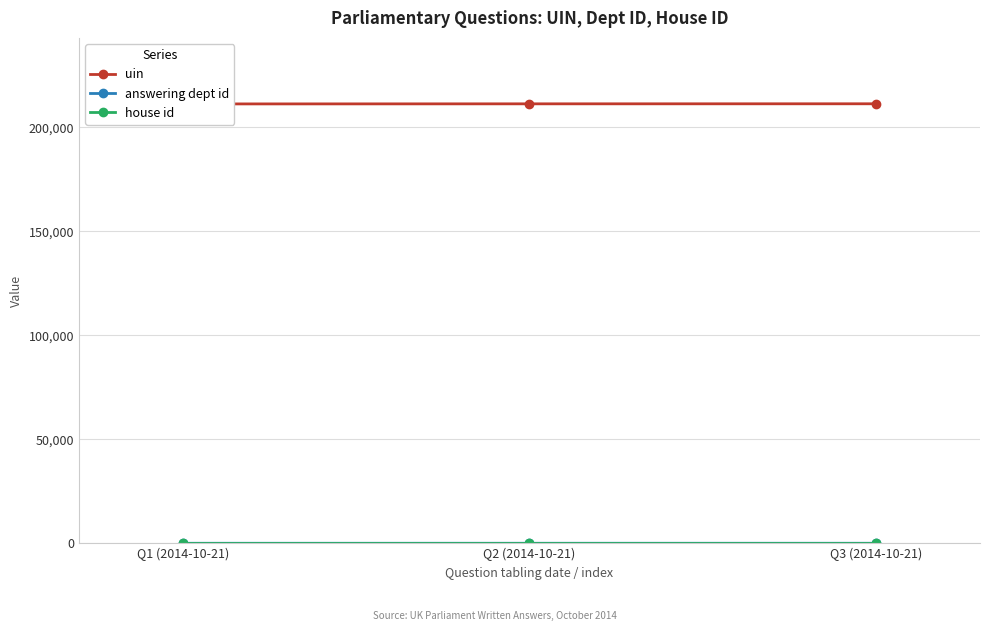

At which label does house id reach its minimum?

Q1 (2014-10-21)